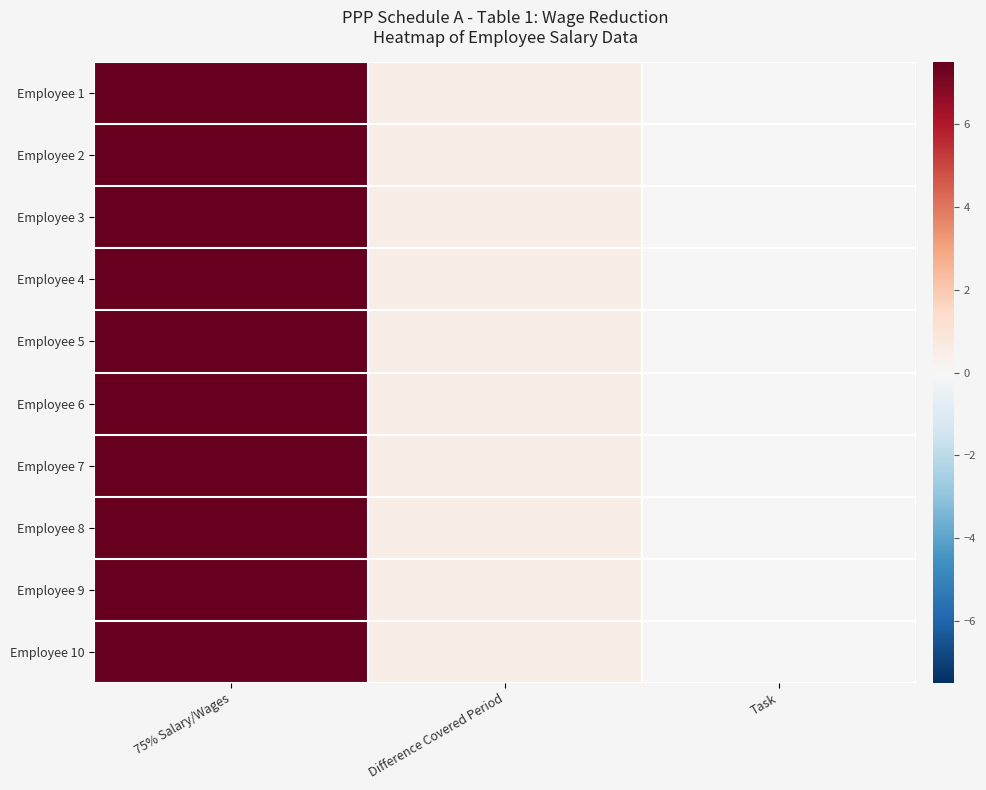

Which series has the largest total across all categories?

Employee 1